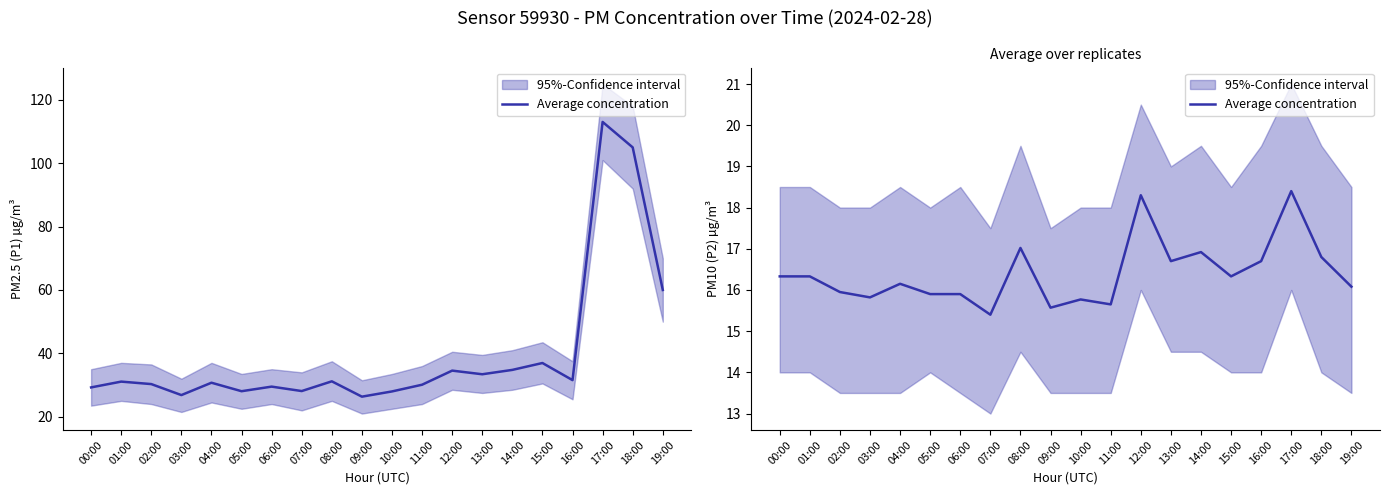

How many data points are above 16?

12